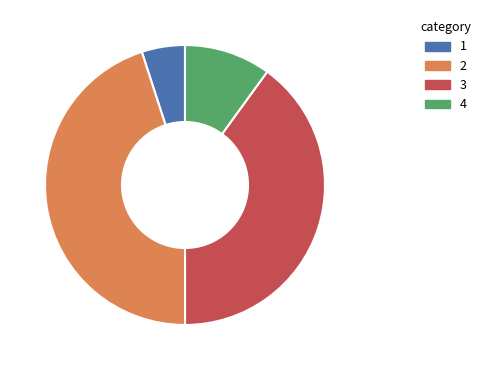

Does any single category account for the majority?

No